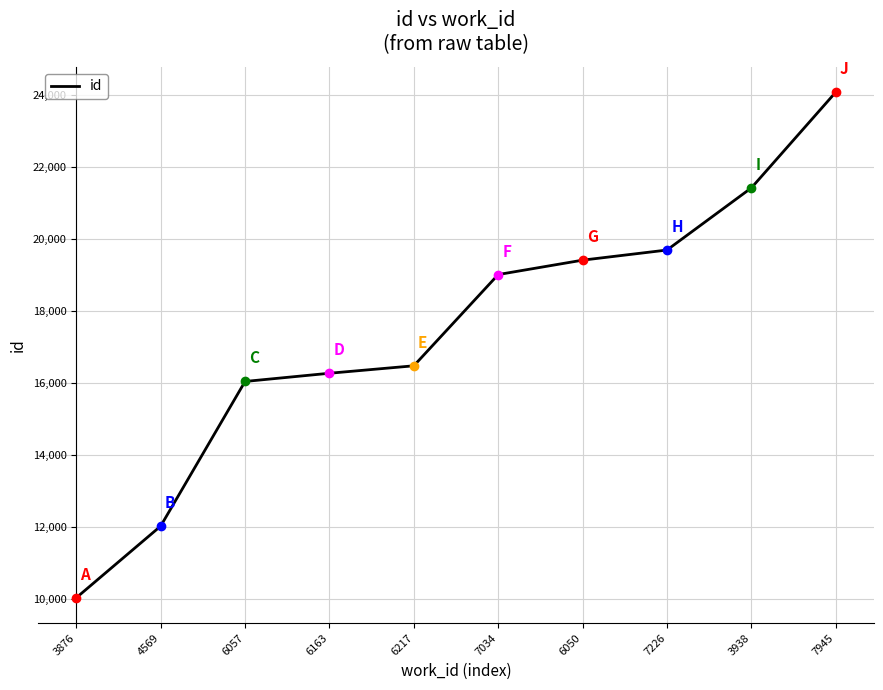

The chart shows a value of 12035 at 4569. True or false?

True